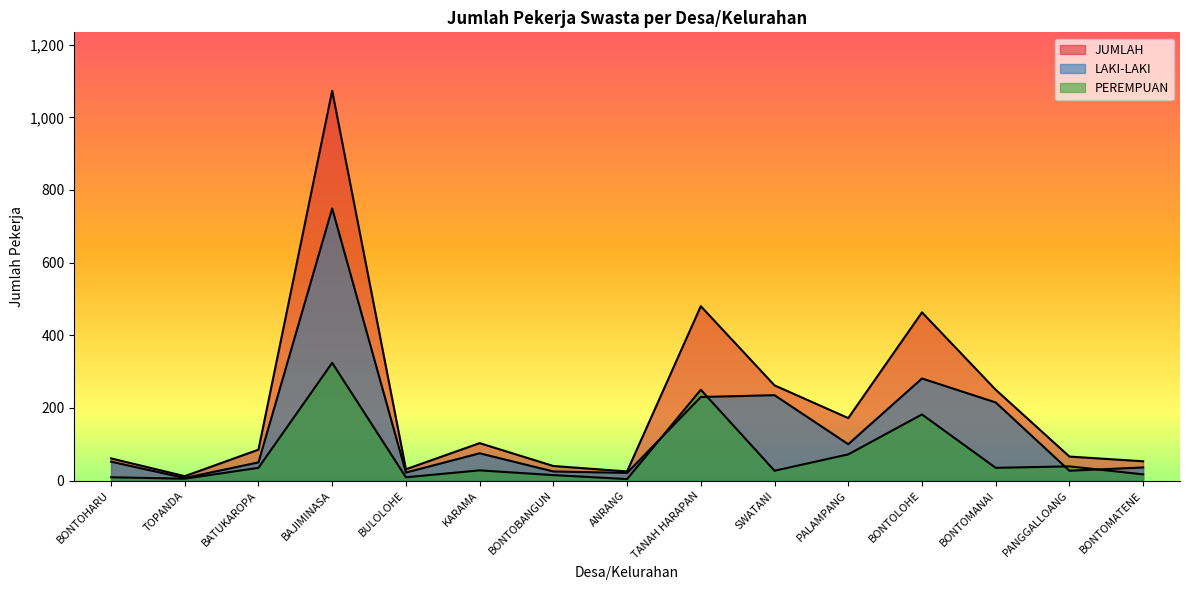

Where do LAKI-LAKI and PEREMPUAN first cross each other?

ANRANG and TANAH HARAPAN